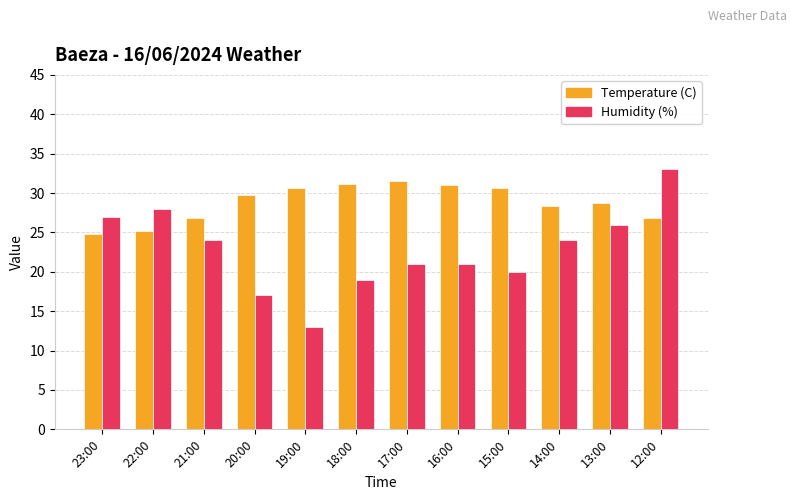

What are all the series names shown in the legend?

Temperature (C), Humidity (%)